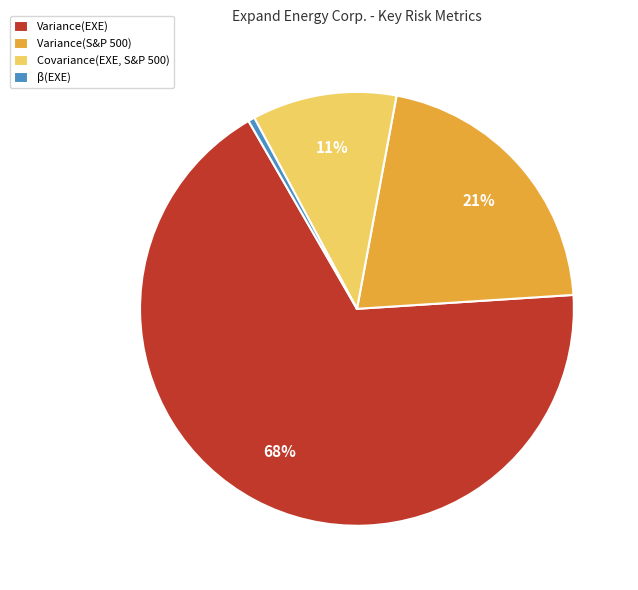

To the nearest percent, what is the combined percentage of Variance(EXE) and Variance(S&P 500)?

89%